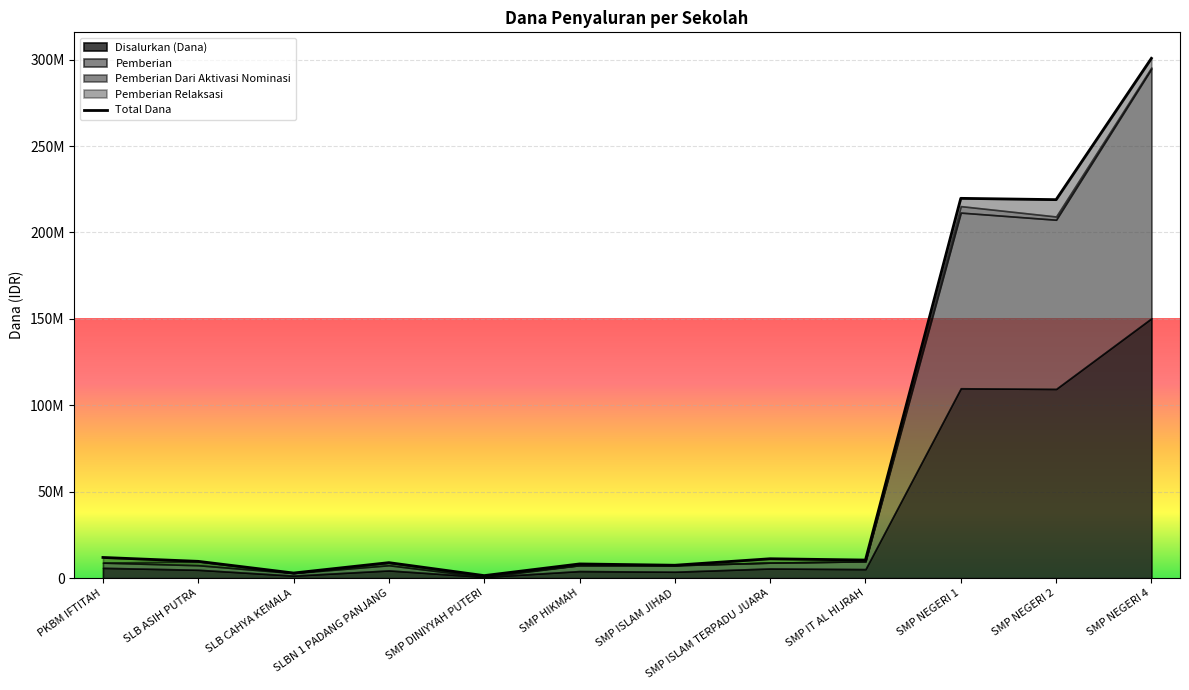

How many points are lower than both their immediate neighbors (excluding endpoints)?

5